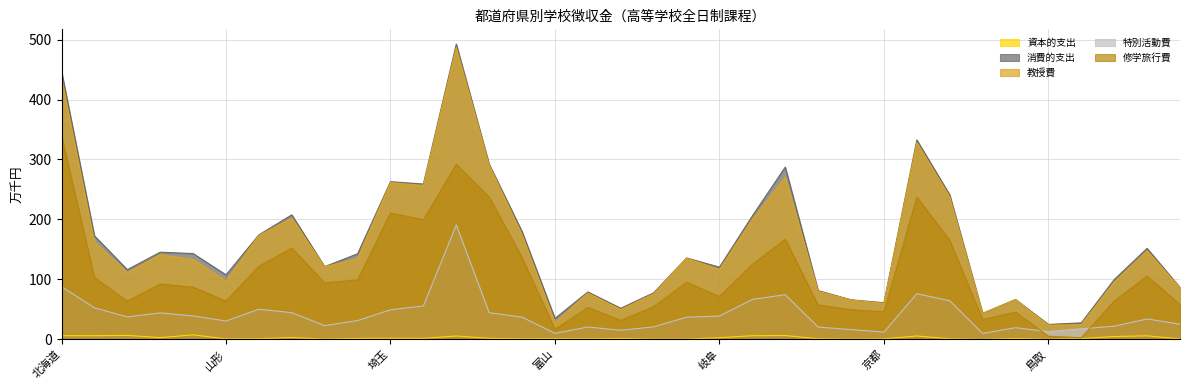

What is the difference between the highest and lowest values at 奈良?

43.2